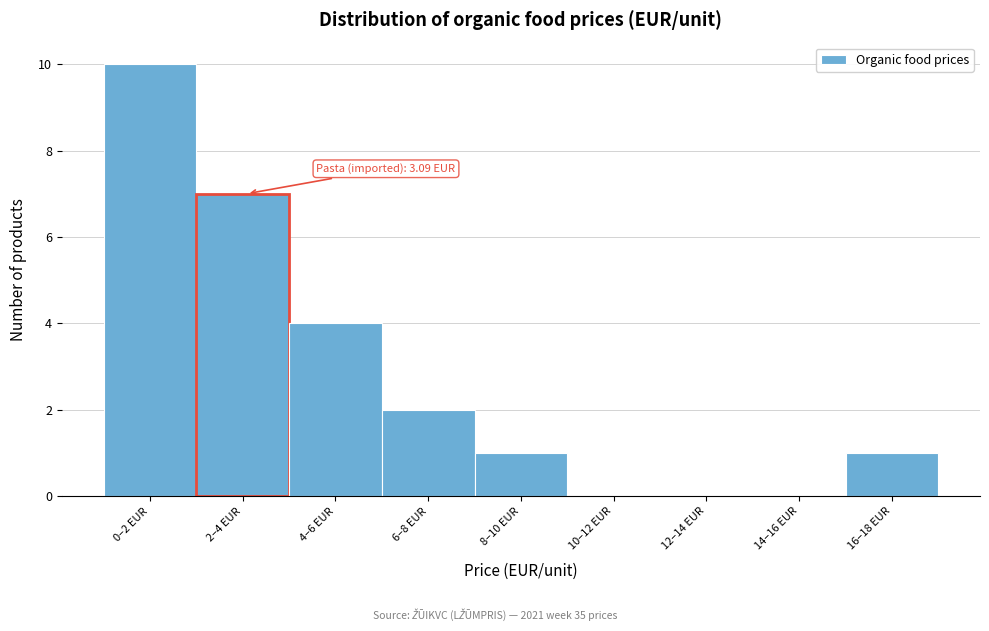

Reading left to right, what are all the values shown in this chart?

0–2 EUR=10	2–4 EUR=7	4–6 EUR=4	6–8 EUR=2	8–10 EUR=1	10–12 EUR=0	12–14 EUR=0	14–16 EUR=0	16–18 EUR=1